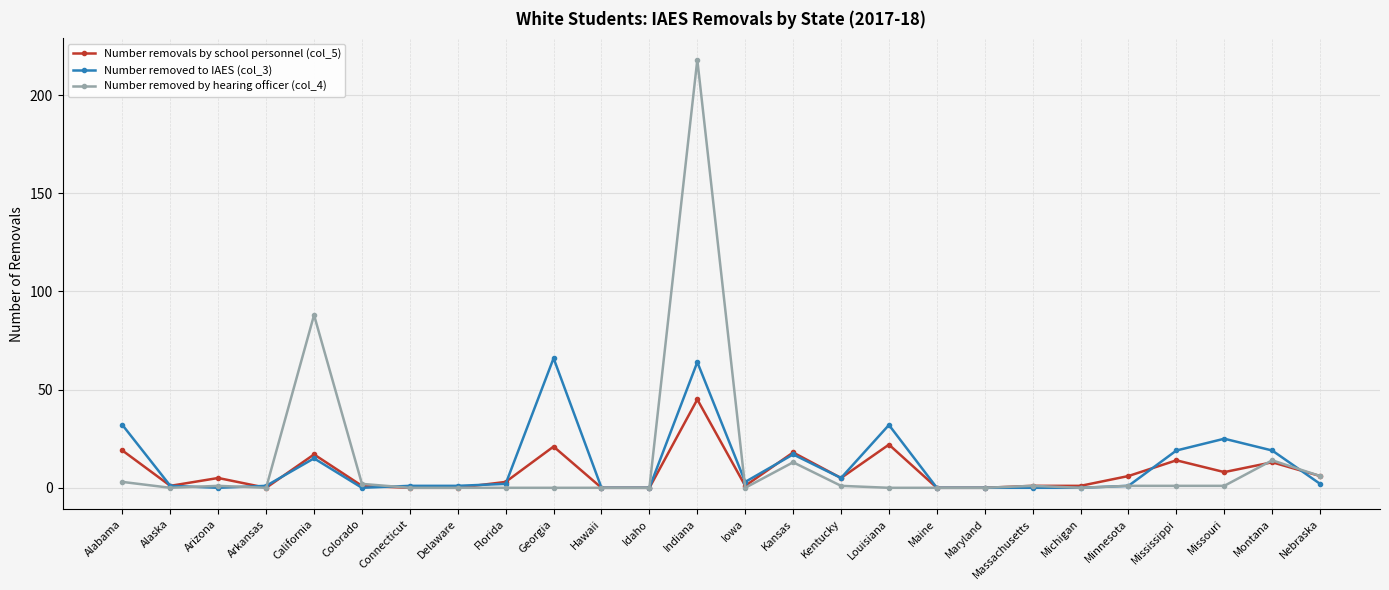

What is the difference between the maximum and minimum values in the Number removals by school personnel (col_5) series?

45